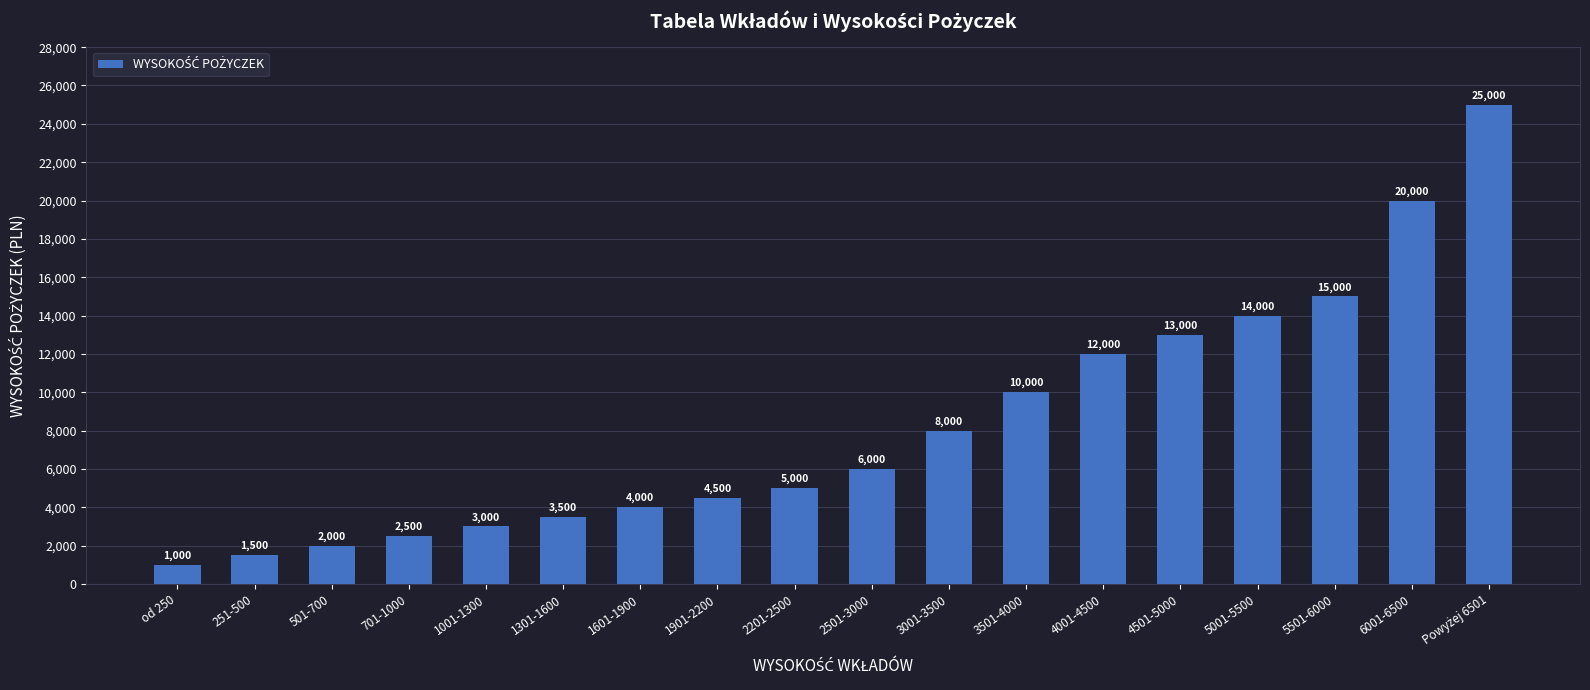

Are the bars grouped side by side (vs. stacked)?

No